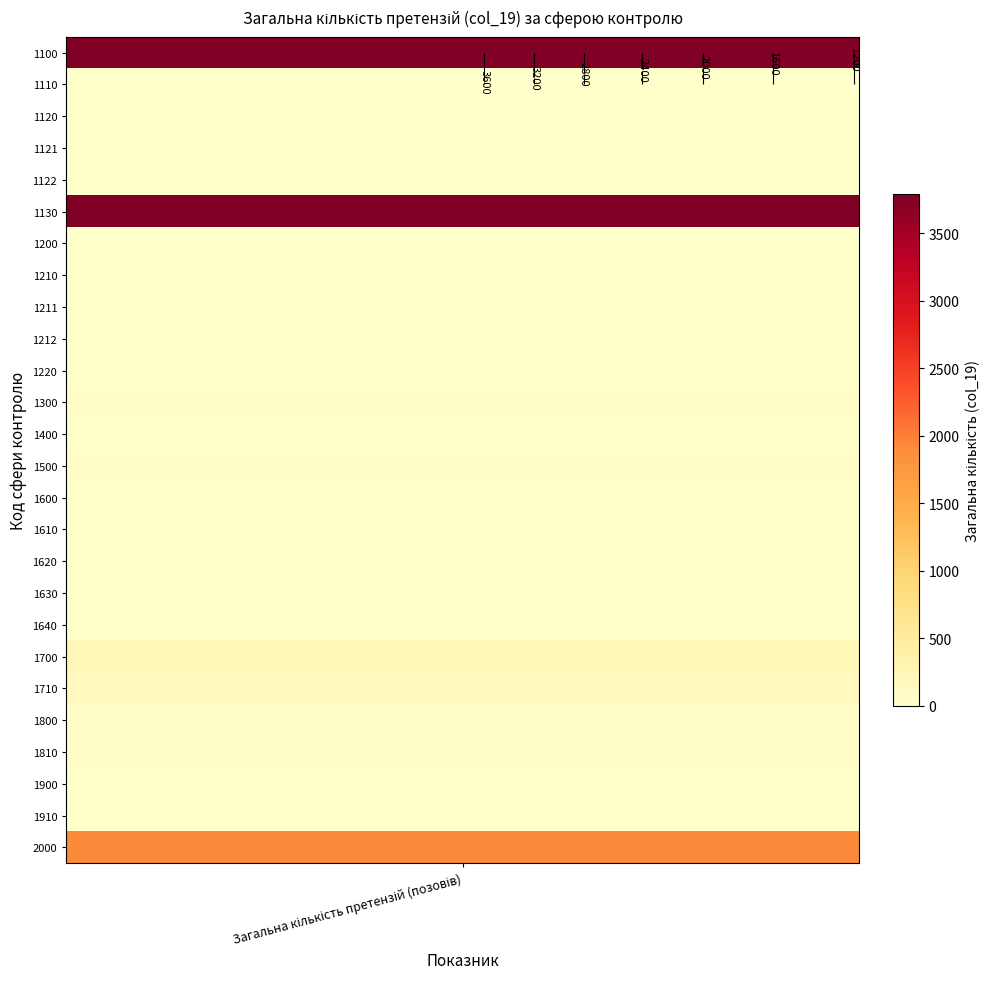

Reading right to left, list all the values displayed in this chart.

2000=1913.5	1910=9.5	1900=9.5	1810=33.0	1800=33.0	1710=150.6	1700=215.5	1640=0.0	1630=0.0	1620=0.0	1610=0.0	1600=0.0	1500=27.3	1400=0.0	1300=17.5	1220=0.0	1212=0.0	1211=0.9	1210=0.9	1200=0.9	1130=3787.5	1122=0.0	1121=0.0	1120=0.0	1110=0.0	1100=3787.5